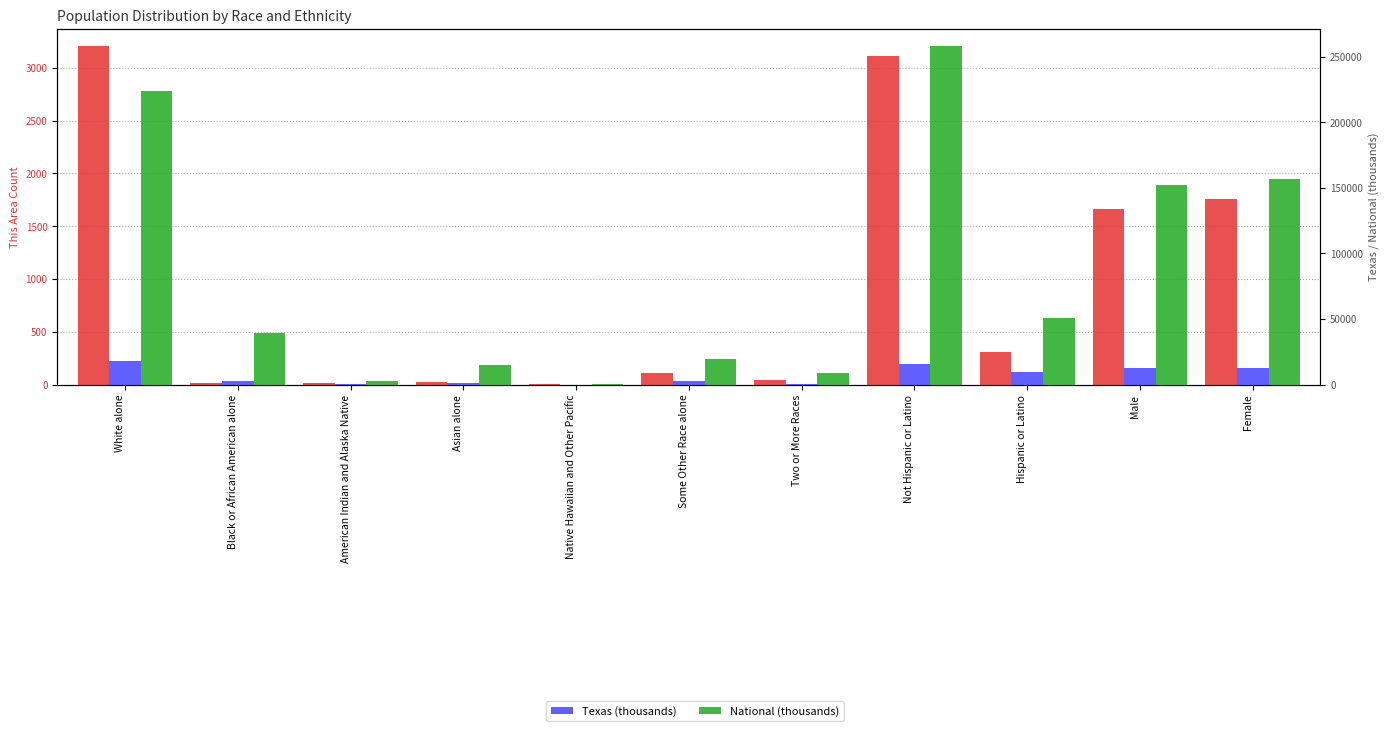

What is the difference between the second highest and minimum values in the This Area series?

3109.0